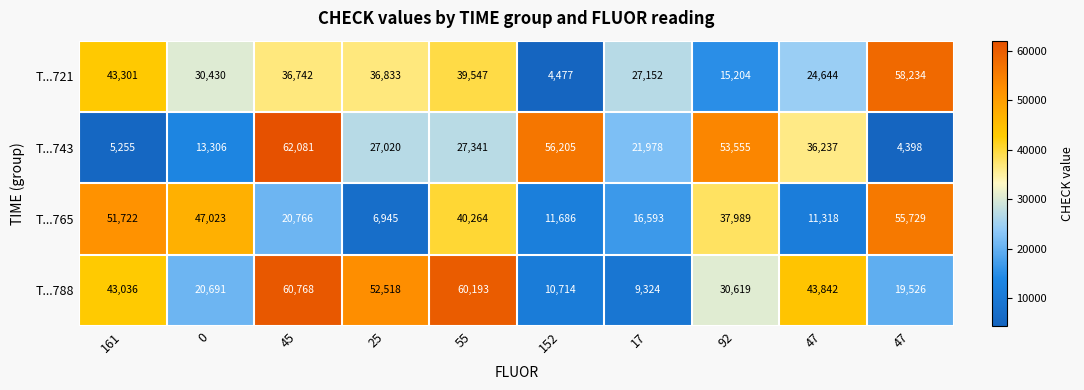

How many data points in T...788 are less than 43036?

5